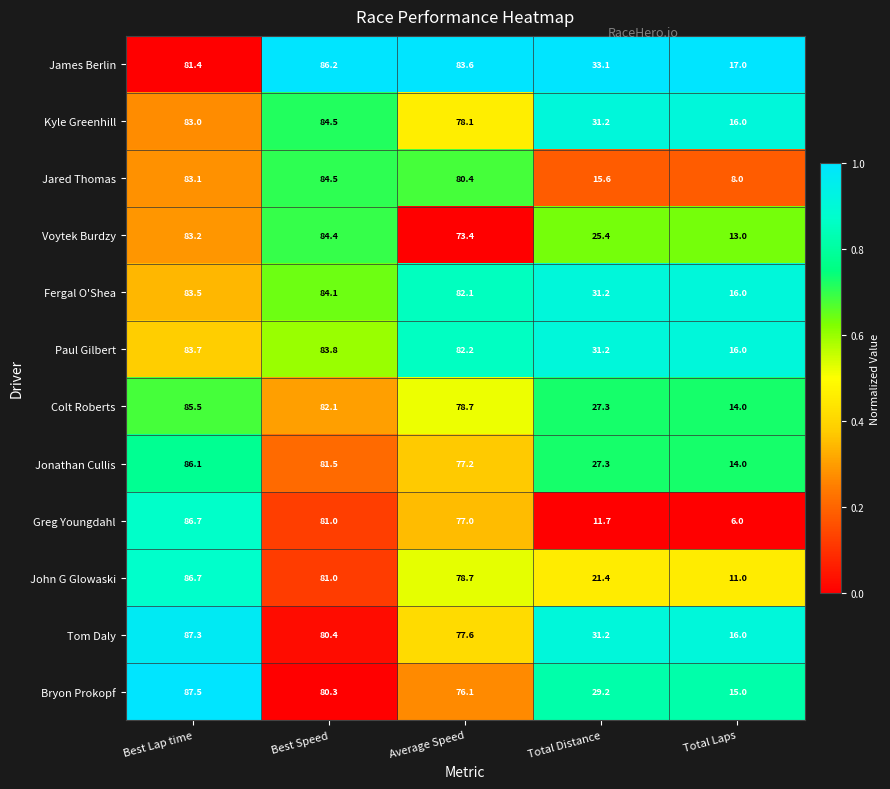

List the labels in order of James Berlin value, largest first.

Best Speed, Average Speed, Best Lap time, Total Distance, Total Laps